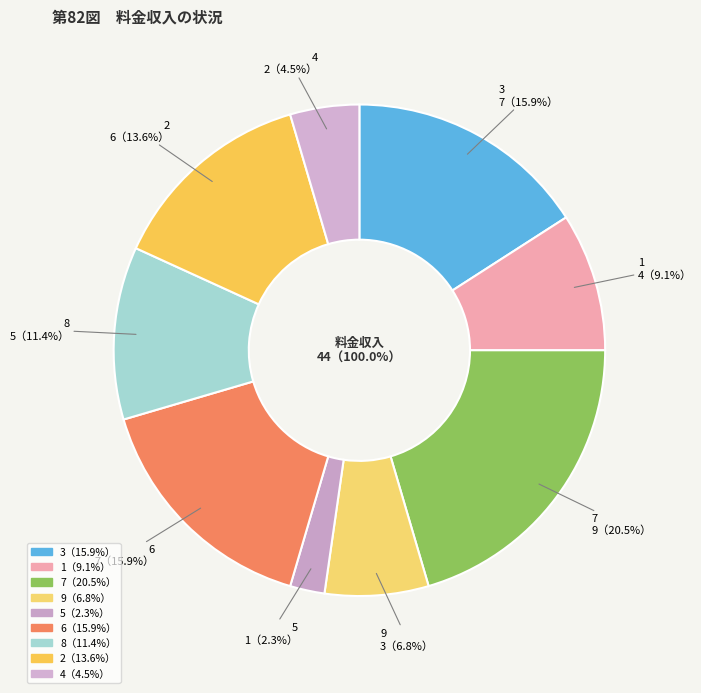

Which category has the smallest portion of the pie?

5